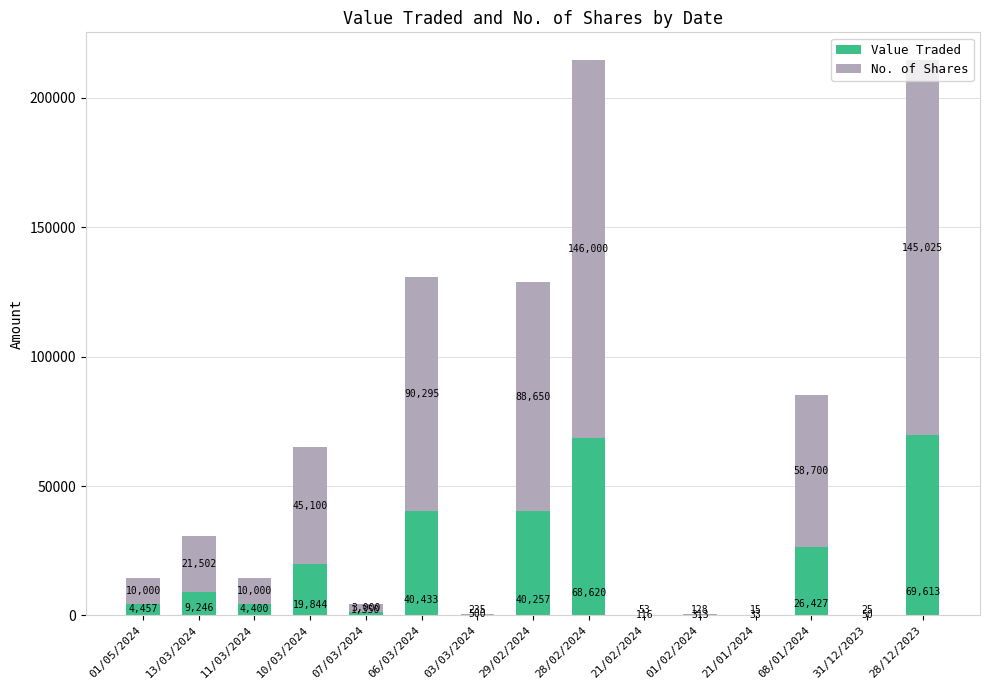

What is the total value across all series at 07/03/2024?

4350